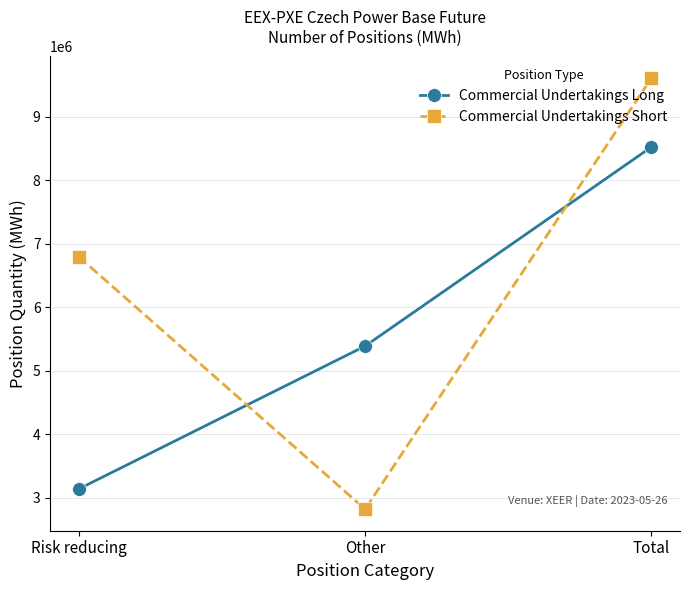

What is the difference between the Commercial Undertakings Short values at Risk reducing and Total?

2816616